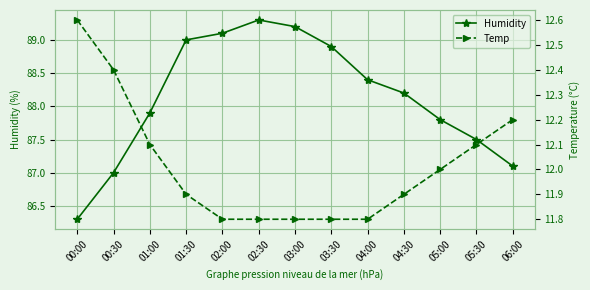

At which category is the sum across all series the highest?

02:30